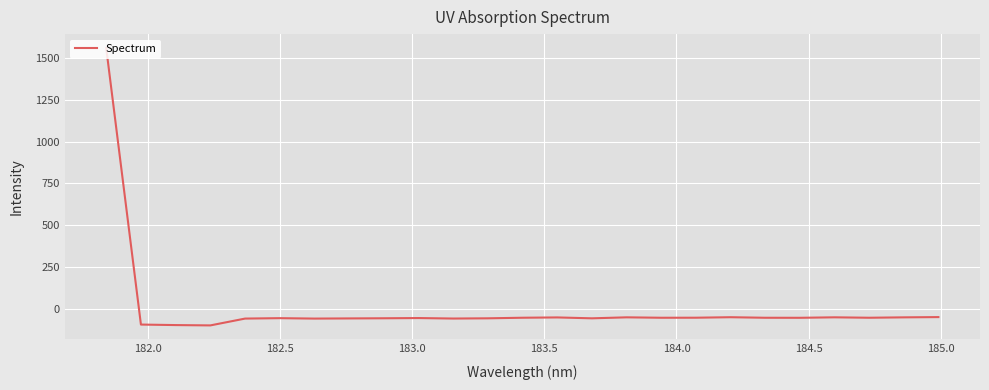

What is the difference between the maximum and minimum values?

1661.3